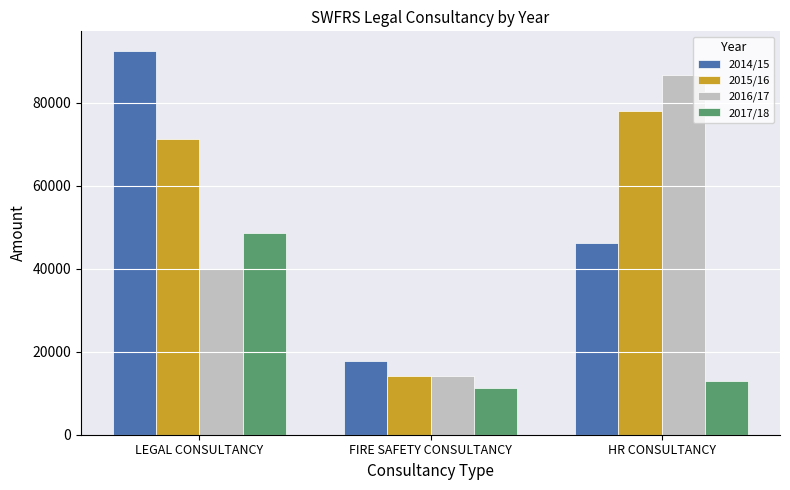

List the series in order of their peak value, lowest first.

2017/18, 2015/16, 2016/17, 2014/15